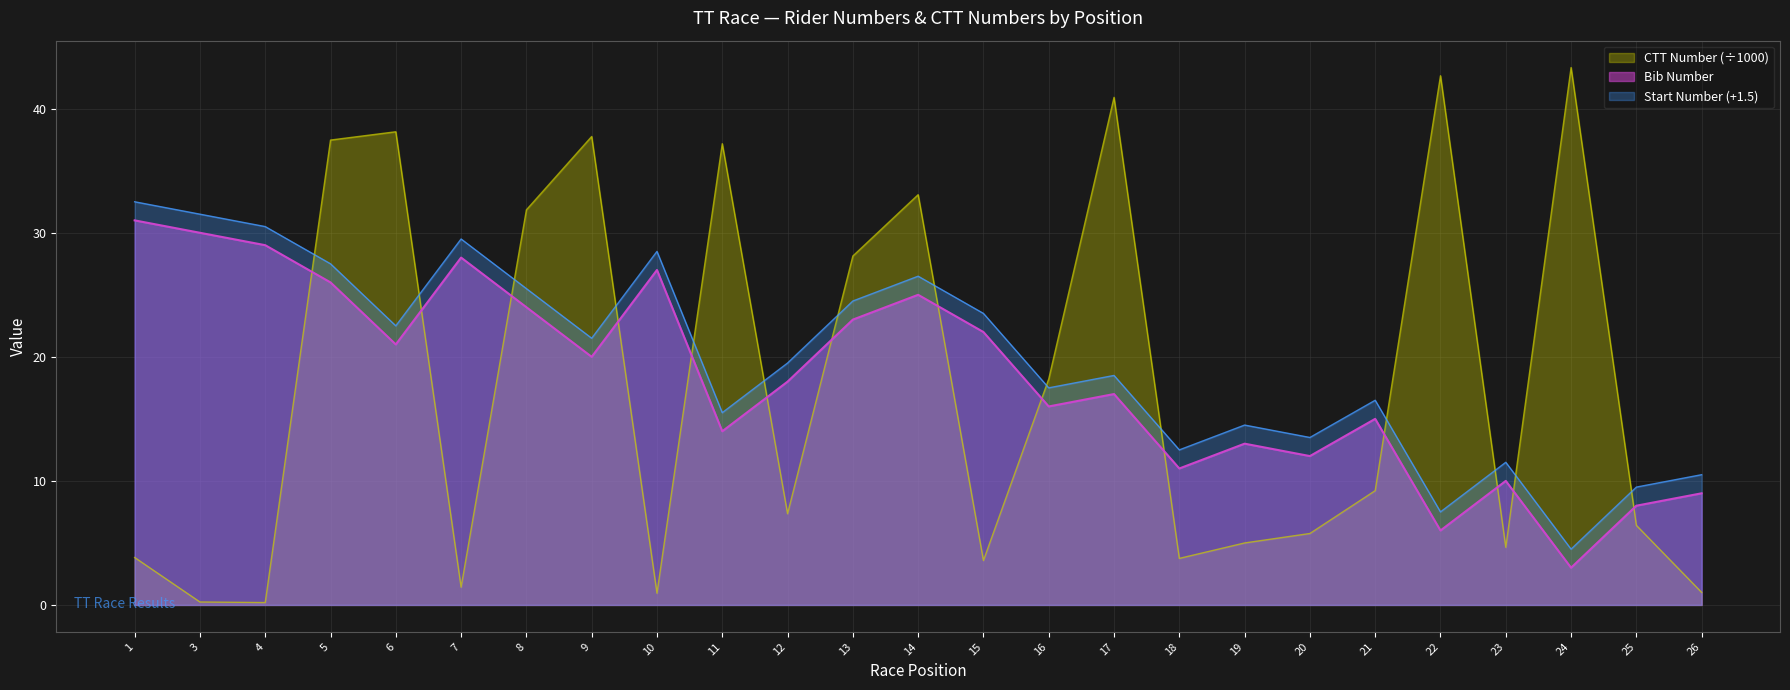

True or false: Start Number and Bib Number cross at least once.

False